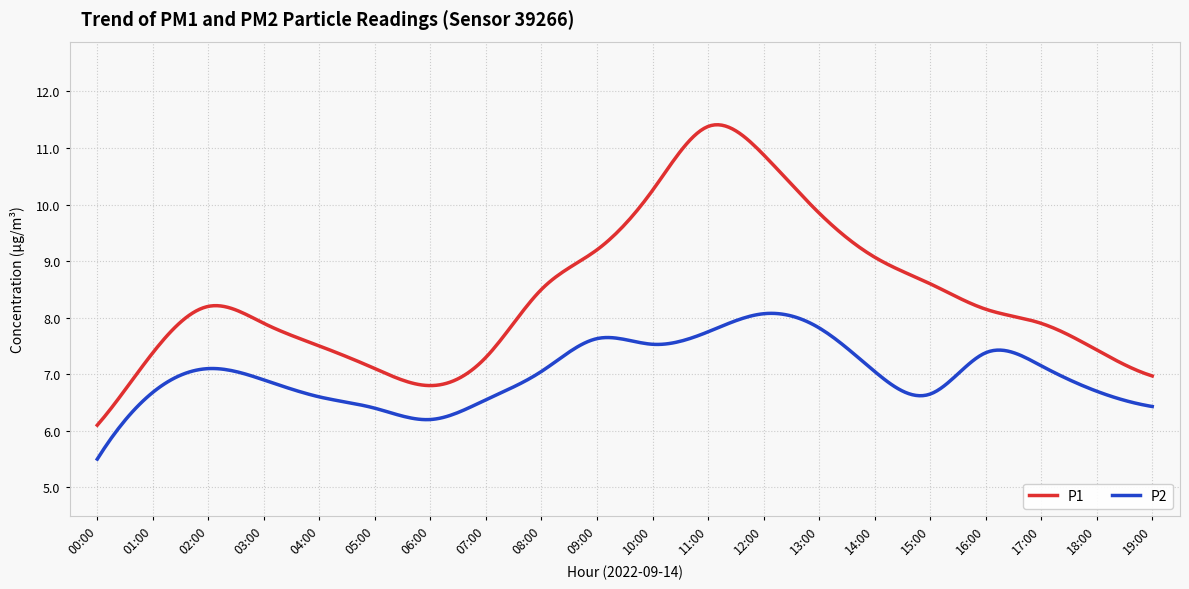

What is the difference between the maximum and minimum values in the P2 series?

2.6